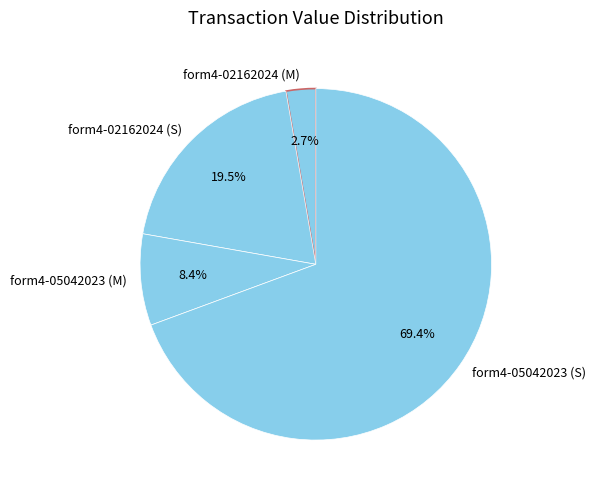

Between form4-05042023 (M) and form4-05042023 (S), which is larger?

form4-05042023 (S)